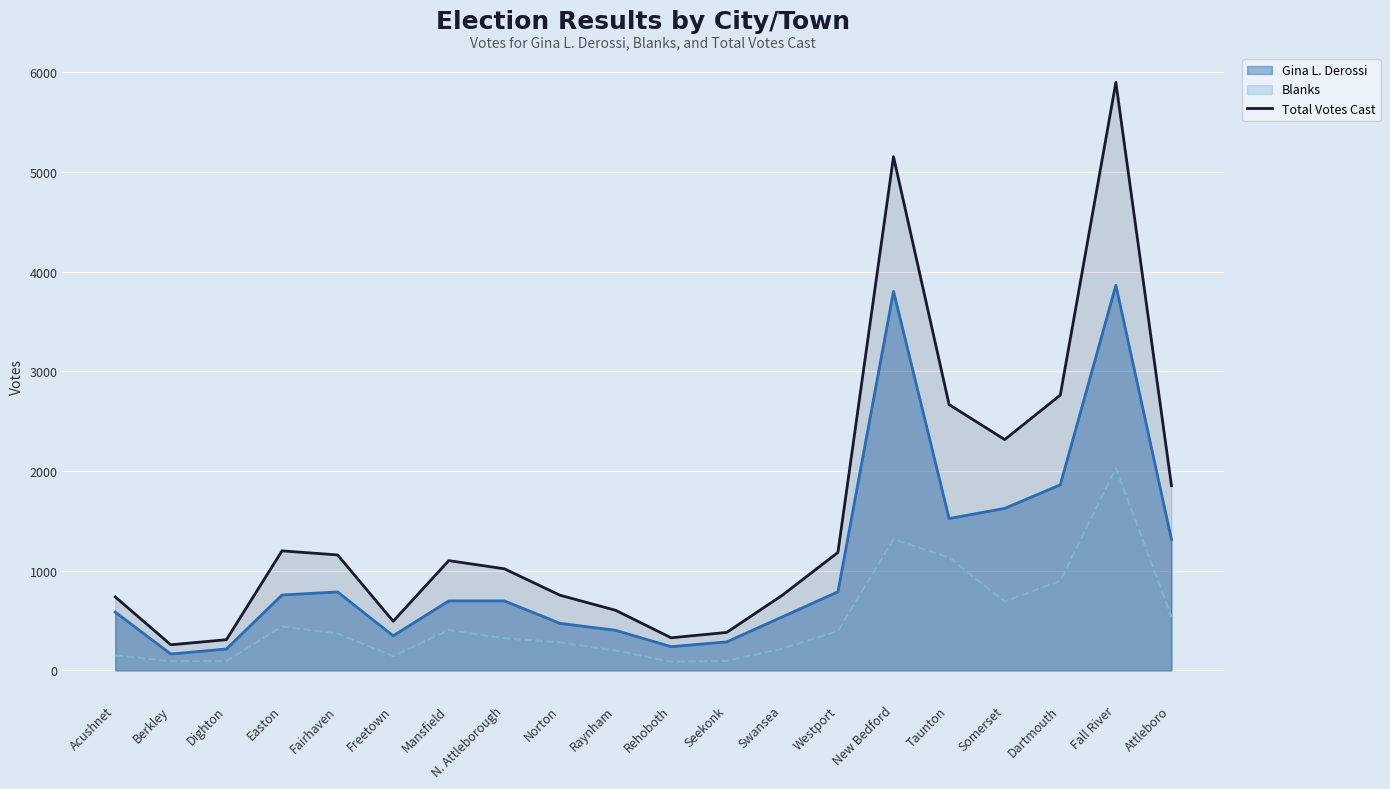

Where is the first local maximum?

Easton